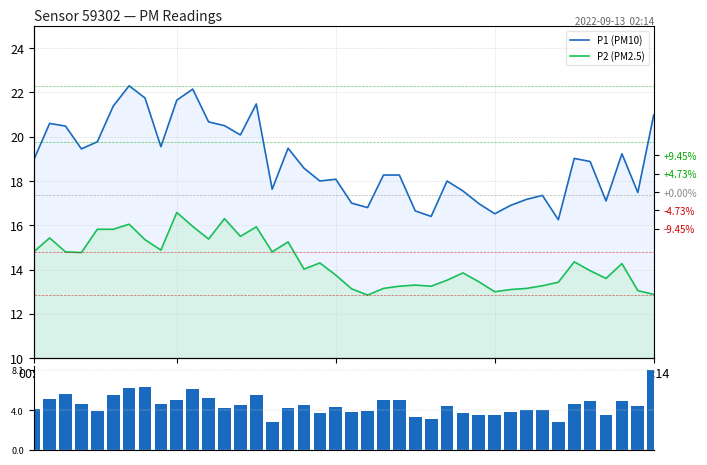

Reading left to right, transcribe all the data shown in this chart.

P1 (PM10): 18.9	20.6	20.5	19.4	19.8	21.4	22.3	21.8	19.6	21.6	22.1	20.7	20.5	20.1	21.5	17.6	19.5	18.6	18.0	18.1	17.0	16.8	18.3	18.3	16.6	16.4	18.0	17.6	17.0	16.5	16.9	17.2	17.4	16.2	19.0	18.9	17.1	19.2	17.5	21.0
P2 (PM2.5): 14.8	15.4	14.8	14.8	15.8	15.8	16.1	15.3	14.9	16.6	15.9	15.4	16.3	15.5	15.9	14.8	15.2	14.0	14.3	13.8	13.1	12.8	13.2	13.2	13.3	13.2	13.5	13.8	13.4	13.0	13.1	13.2	13.3	13.4	14.3	13.9	13.6	14.3	13.1	12.9
P1-P2 spread: 4.1	5.2	5.7	4.7	3.9	5.6	6.2	6.4	4.7	5.1	6.2	5.3	4.2	4.6	5.6	2.8	4.2	4.6	3.7	4.3	3.9	4.0	5.1	5.0	3.3	3.1	4.5	3.7	3.5	3.5	3.8	4.0	4.1	2.8	4.7	4.9	3.5	5.0	4.4	8.1